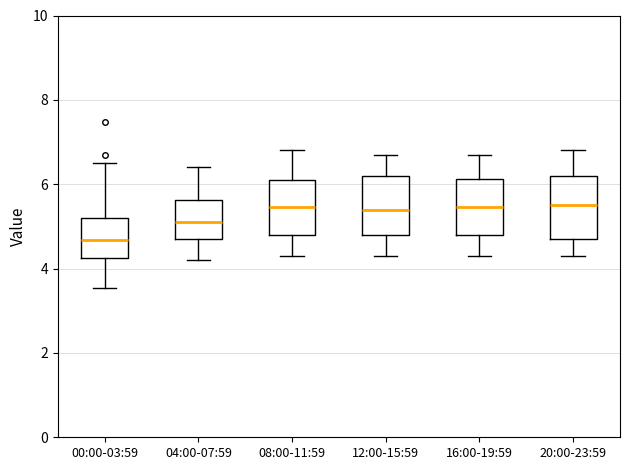

Reading left to right, read every box against the y-axis: the position of its median line, the range the box covers, and the ends of its whiskers. The values are not printed on the chart, so give them approximately, as read against the axis.

00:00-03:59: median 4.6, box 4.2 to 5.2, whiskers 3.6 to 6.6
04:00-07:59: median 5.2, box 4.8 to 5.6, whiskers 4.2 to 6.4
08:00-11:59: median 5.4, box 4.8 to 6.2, whiskers 4.4 to 6.8
12:00-15:59: median 5.4, box 4.8 to 6.2, whiskers 4.4 to 6.8
16:00-19:59: median 5.4, box 4.8 to 6.2, whiskers 4.4 to 6.8
20:00-23:59: median 5.6, box 4.8 to 6.2, whiskers 4.4 to 6.8